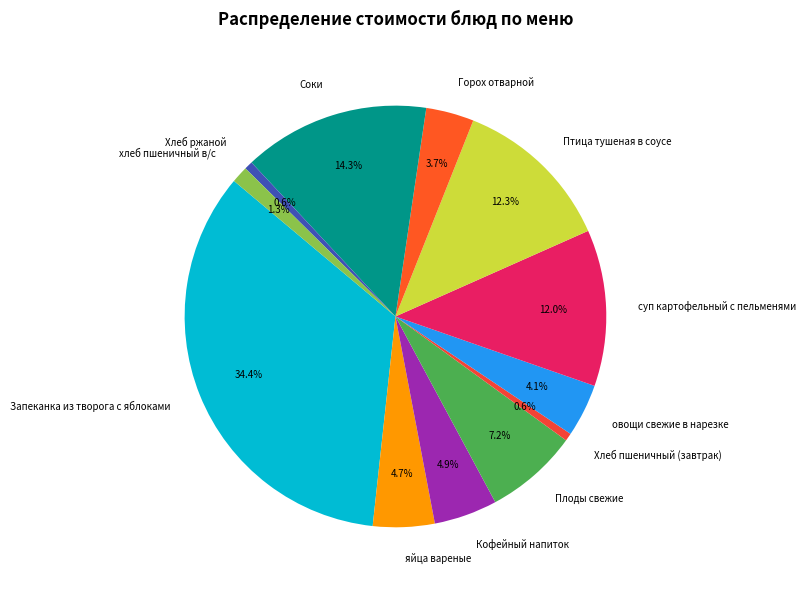

What is the largest slice in the pie chart?

Запеканка из творога с яблоками